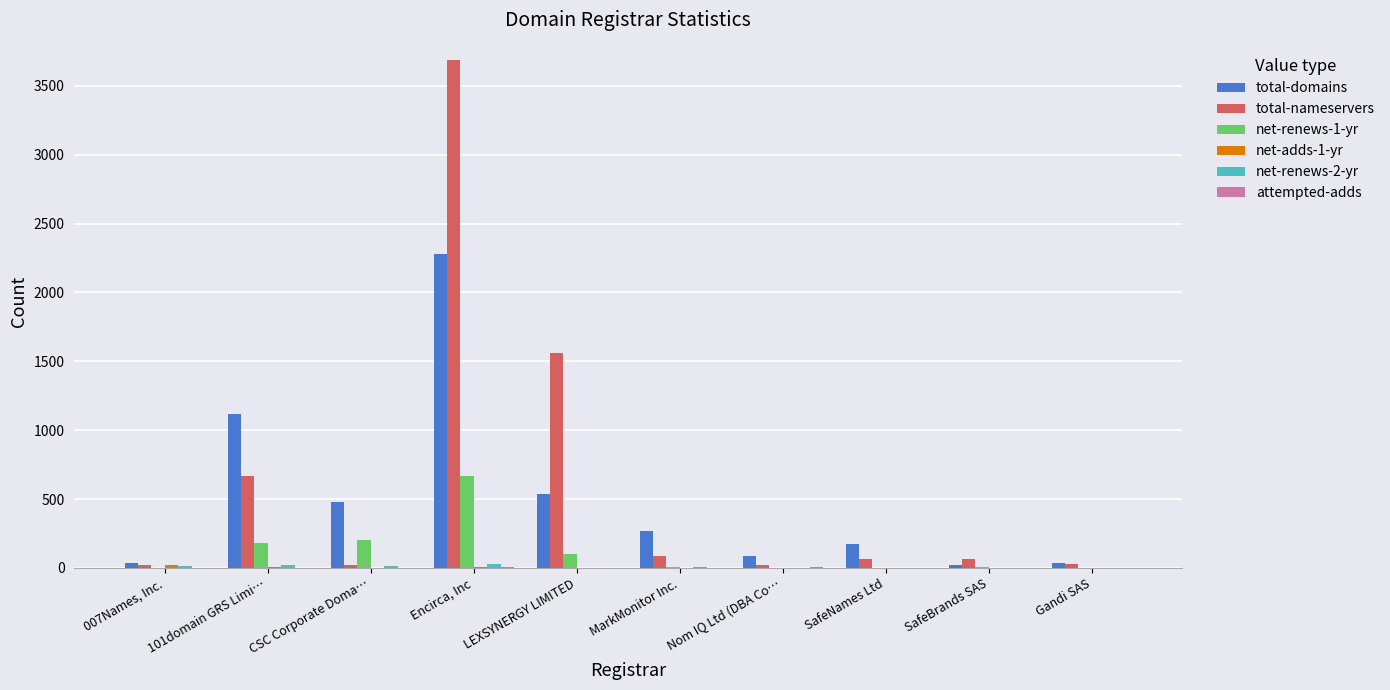

What is the sum of all total-domains values?

5025